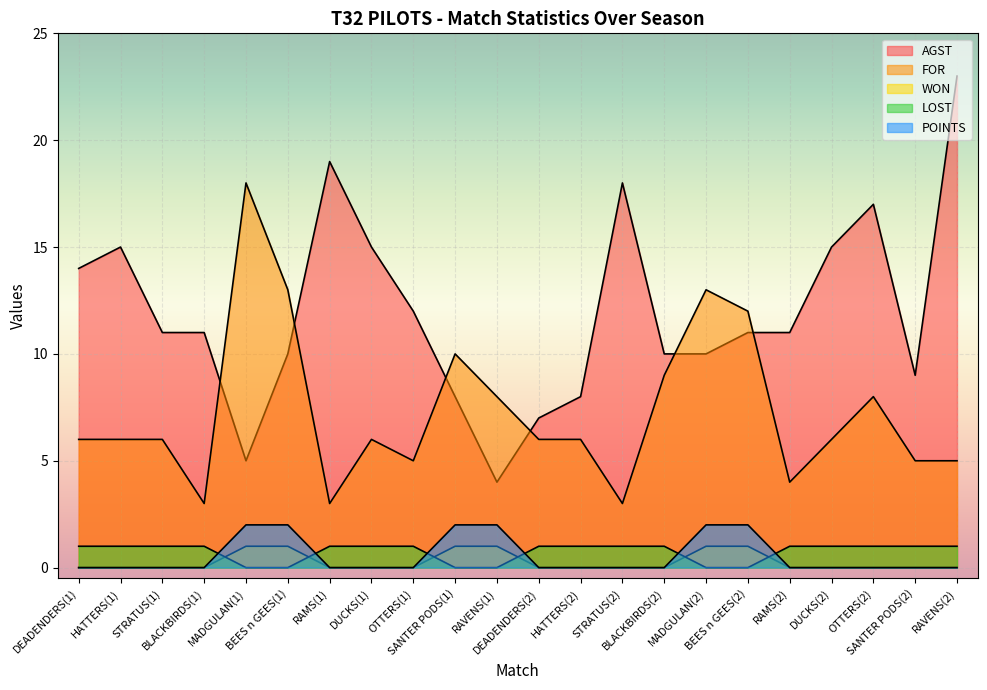

Which has a higher value, BLACKBIRDS(2) or MADGULAN(2)?

BLACKBIRDS(2)